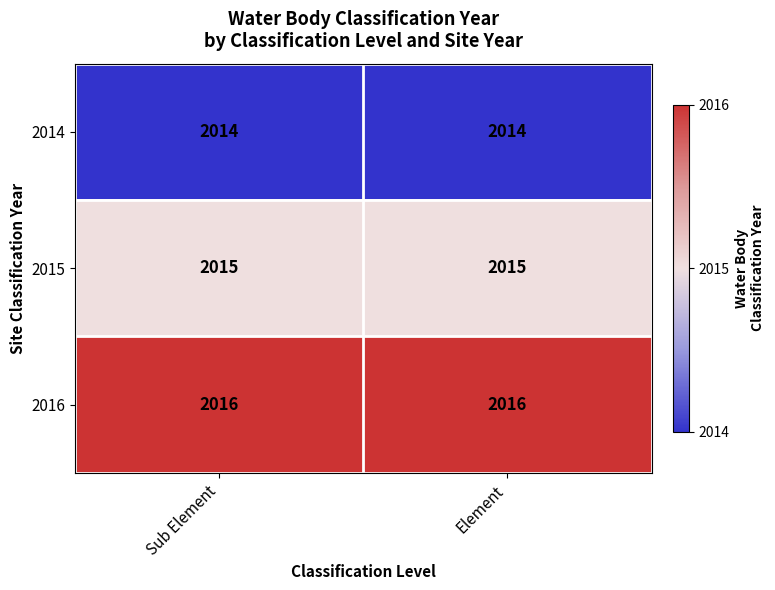

Reading left to right, transcribe all the data shown in this chart.

2014: Sub Element=2014	Element=2014
2015: Sub Element=2015	Element=2015
2016: Sub Element=2016	Element=2016